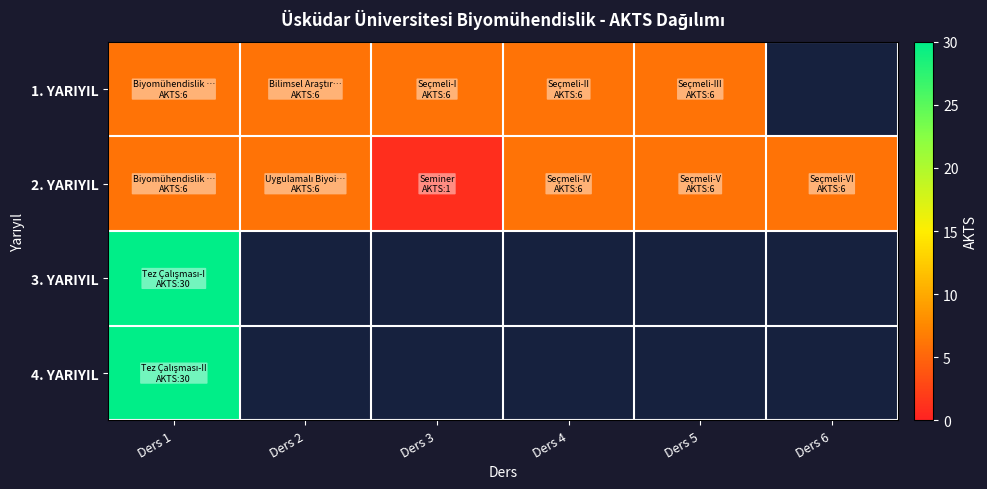

How many positive values does the 1. YARIYIL series have?

5